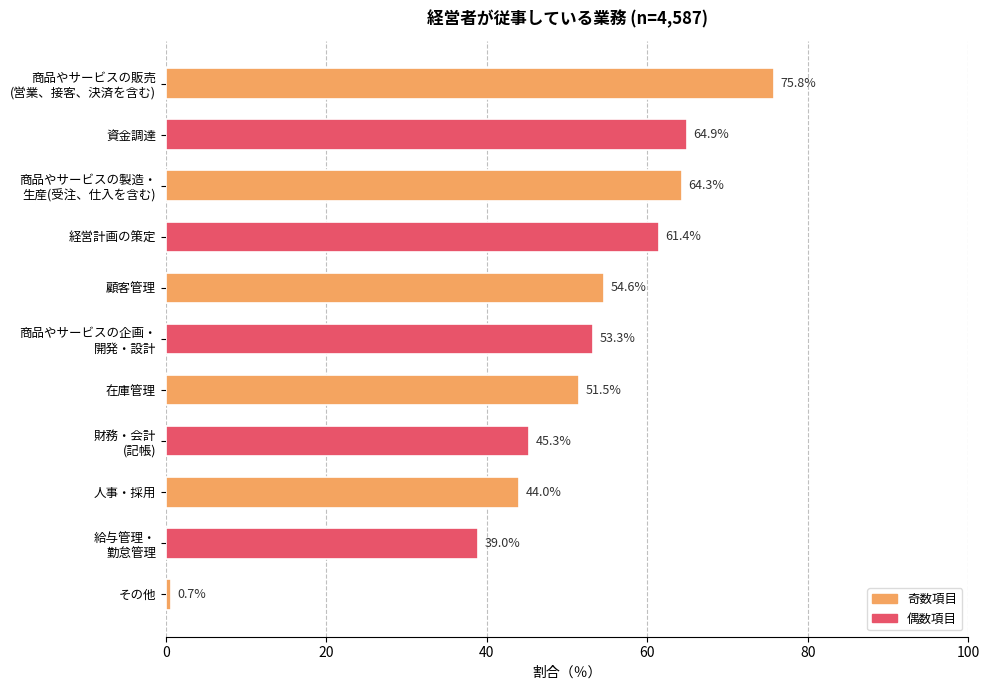

What is the average value?

50.4